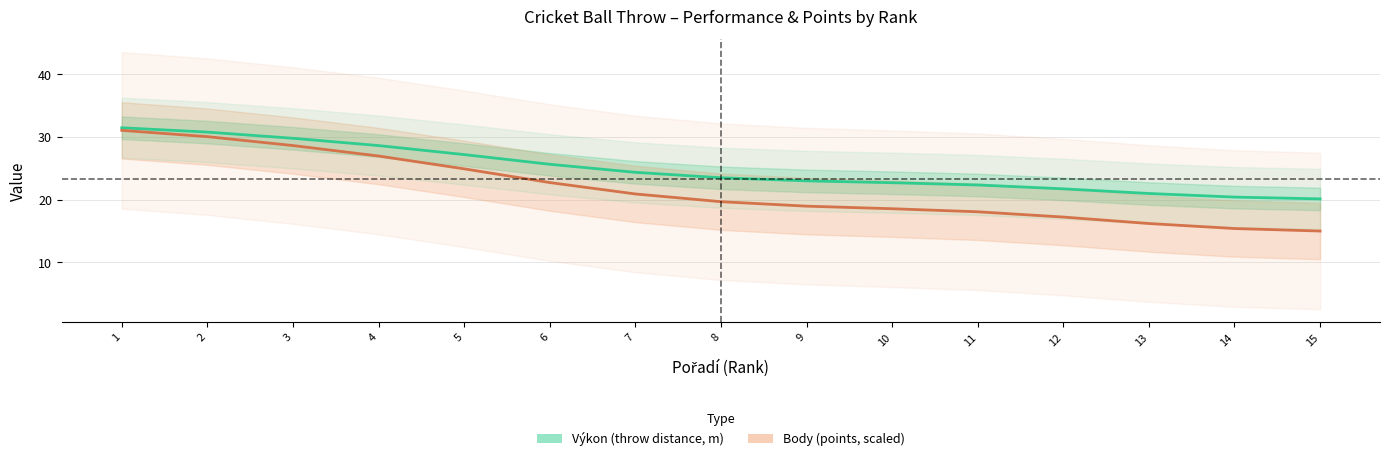

Which series changed the most between 8 and 12?

Body (points, scaled)